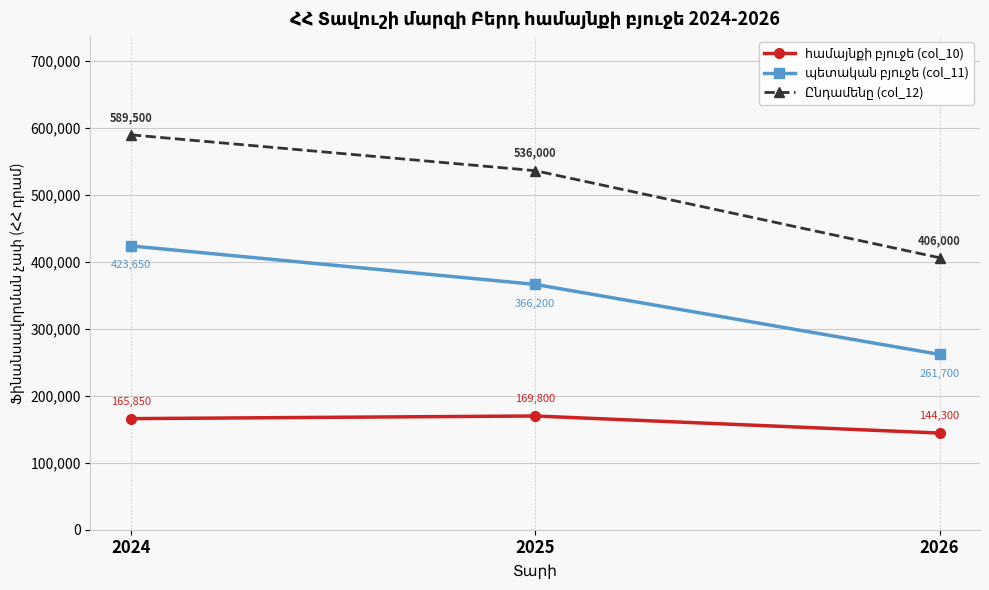

At which category is the sum across all series the highest?

2024